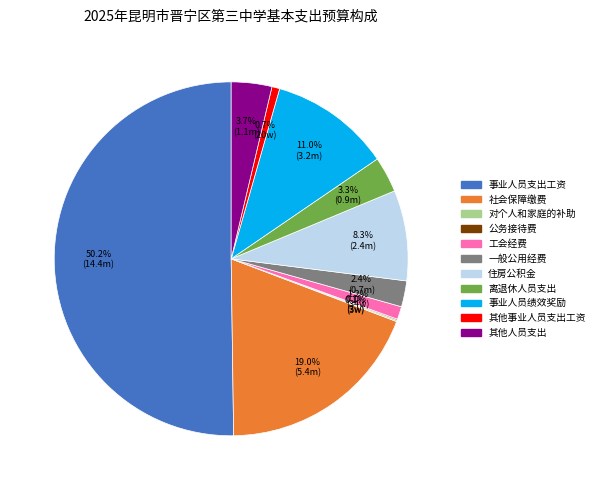

The 住房公积金 slice represents 8% of the pie. True or false?

True